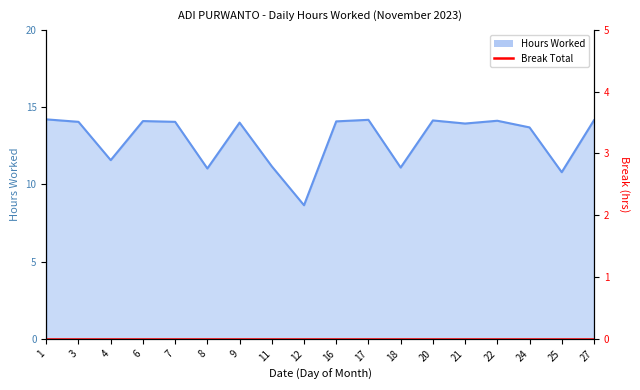

How many points are lower than both their immediate neighbors (excluding endpoints)?

6